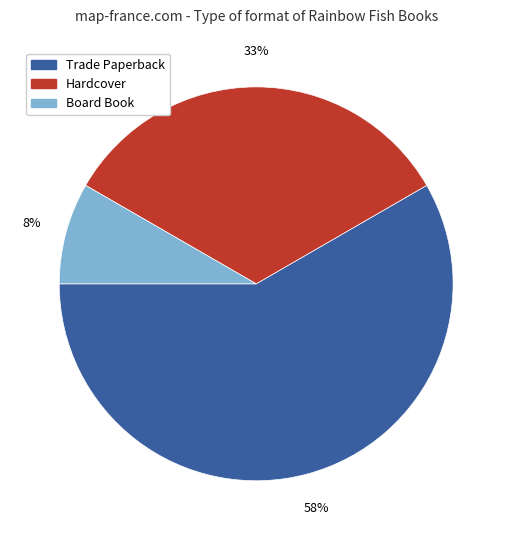

The Hardcover slice represents 33% of the pie. True or false?

True